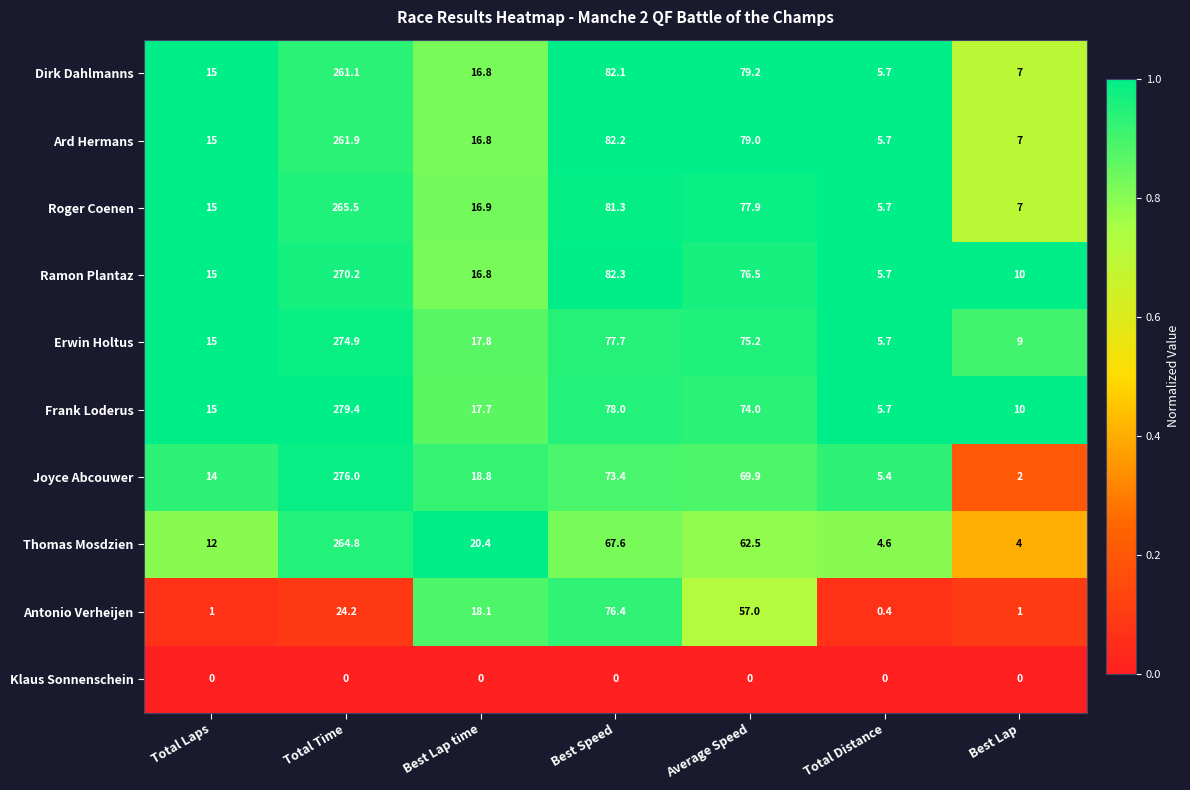

What is the difference between the highest and lowest values at Average Speed?

79.2